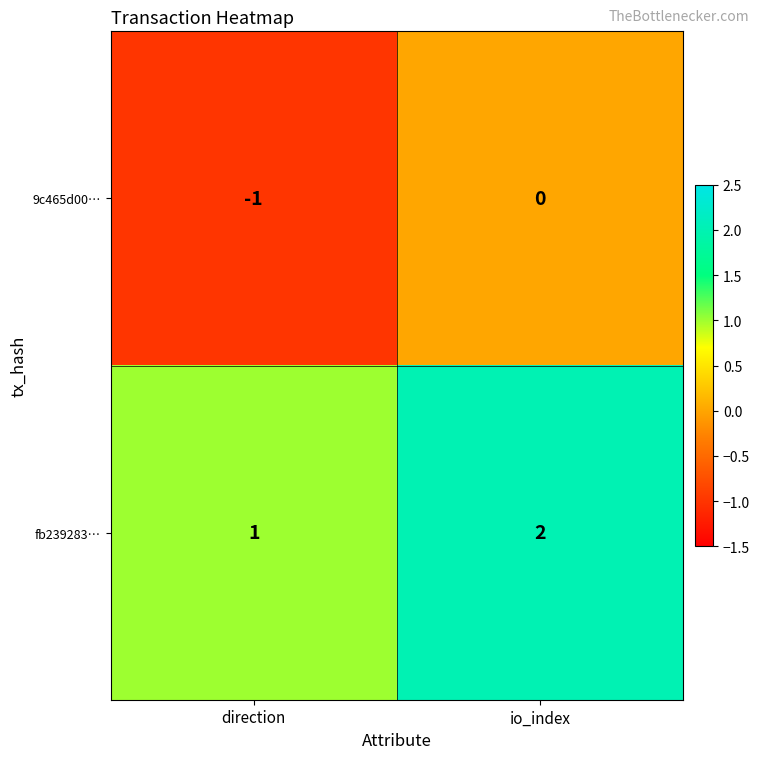

Reading left to right, transcribe all the data shown in this chart.

9c465d00…: -1	0
fb239283…: 1	2